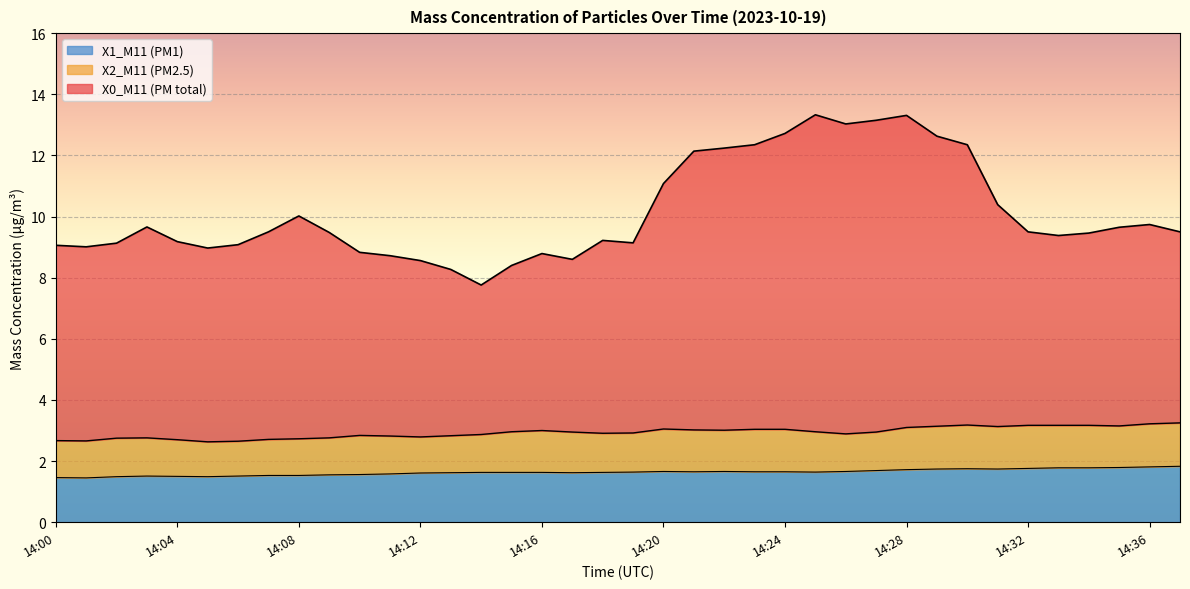

What is the value of the X2_M11 (PM2.5) point at the 8th from the left?

2.7